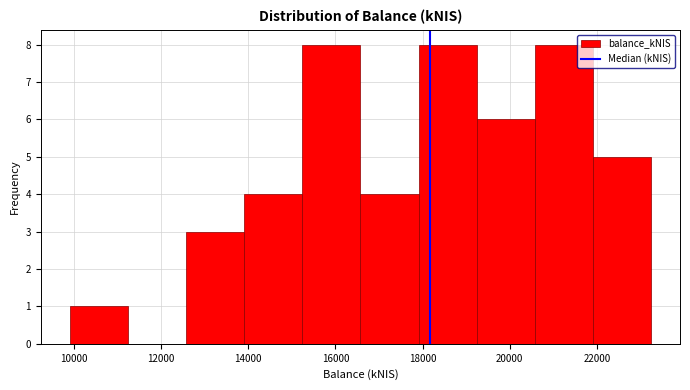

What is the height of the bar covering 20600 to 22000 on the x-axis? Neither the bar edges nor the heights are printed on the chart, so give them approximately, as read against the axes.

8